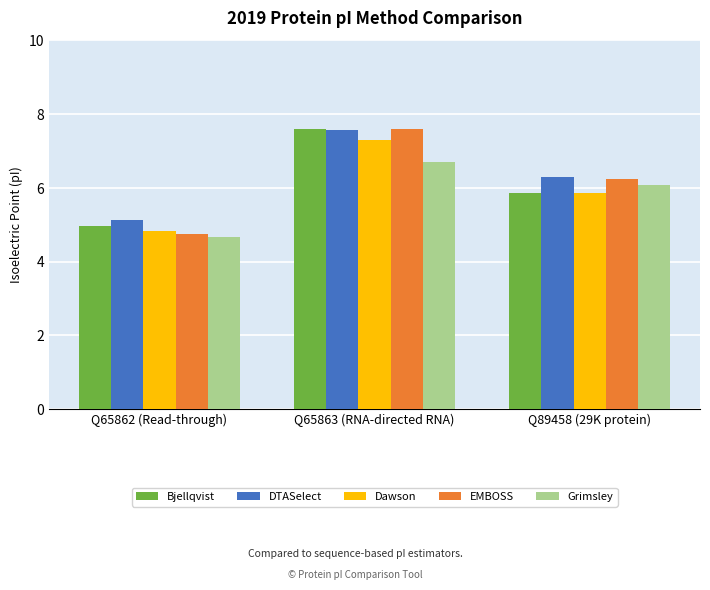

What is the lowest value of the DTASelect series?

5.1